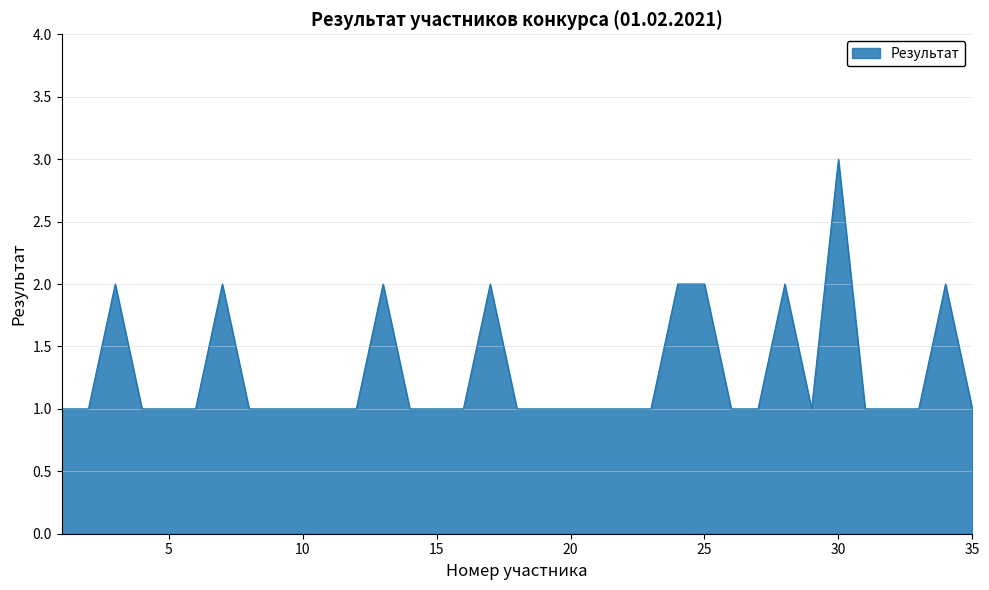

What is the greatest value displayed?

3